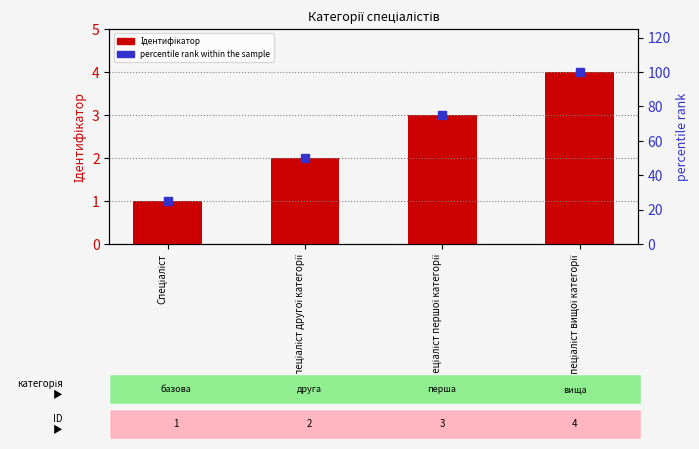

Which series has the largest total across all categories?

percentile rank within the sample